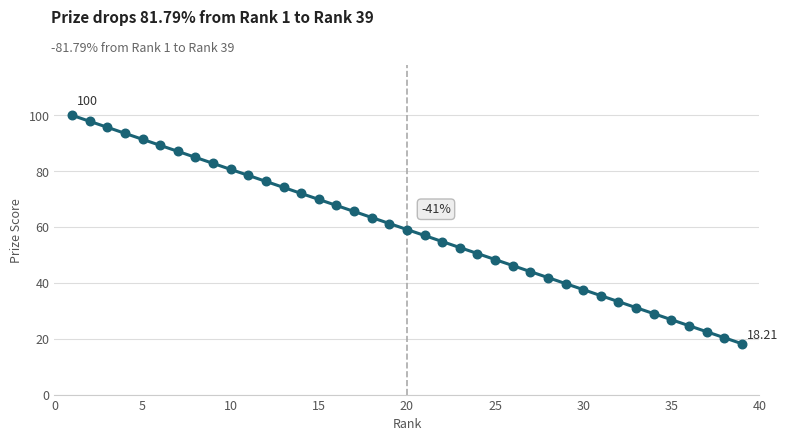

What is the difference between the maximum and minimum values?

81.8